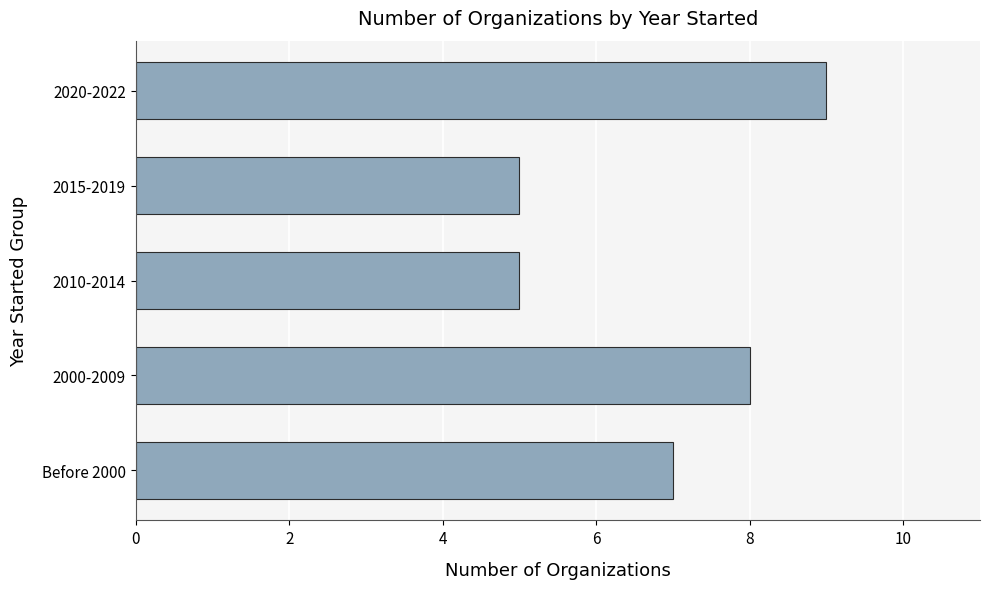

How many values are below 7?

2